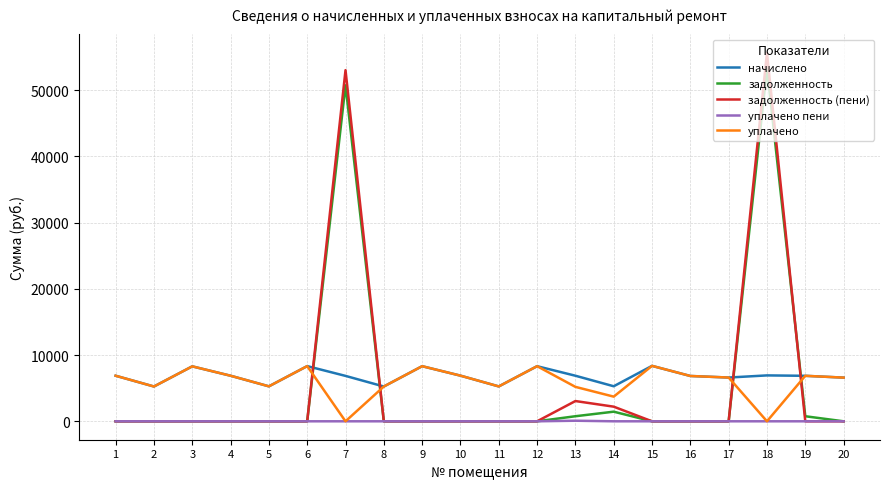

What is the maximum value for уплачено?

8371.1